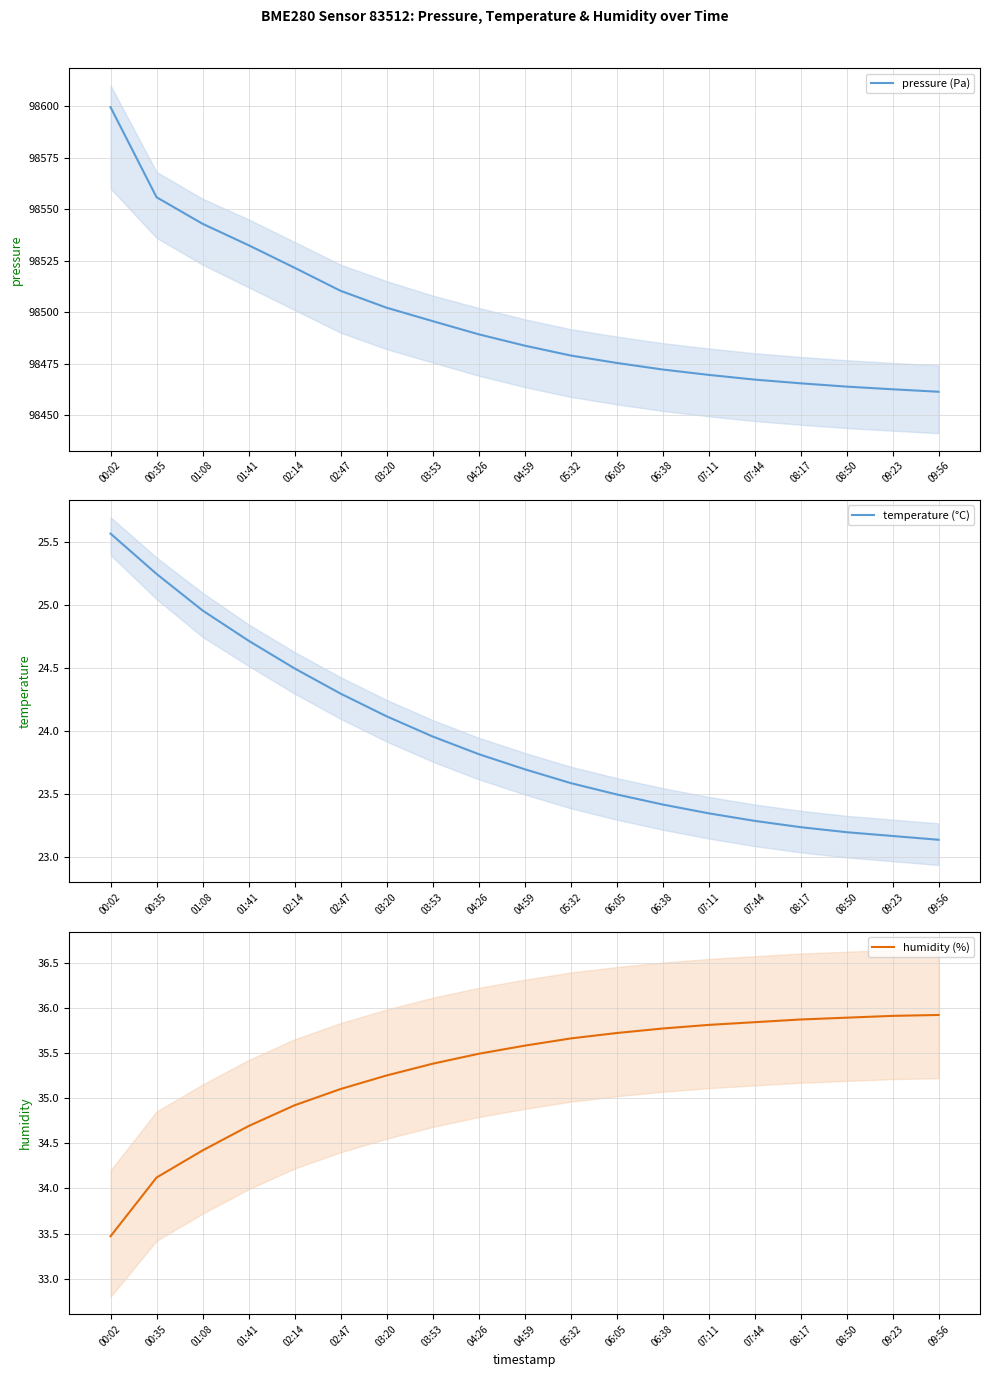

True or false: pressure (Pa) has more than 2 interior local peaks.

False